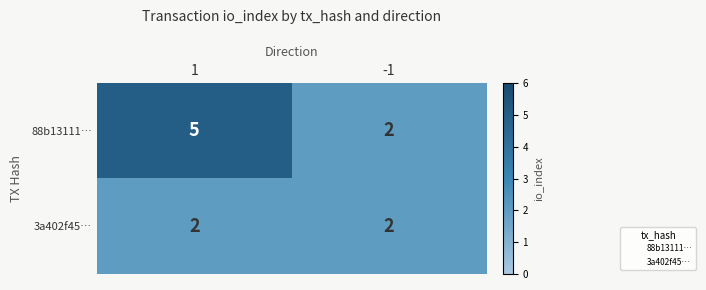

List the series in order of their overall mean, lowest first.

3a402f45…, 88b13111…